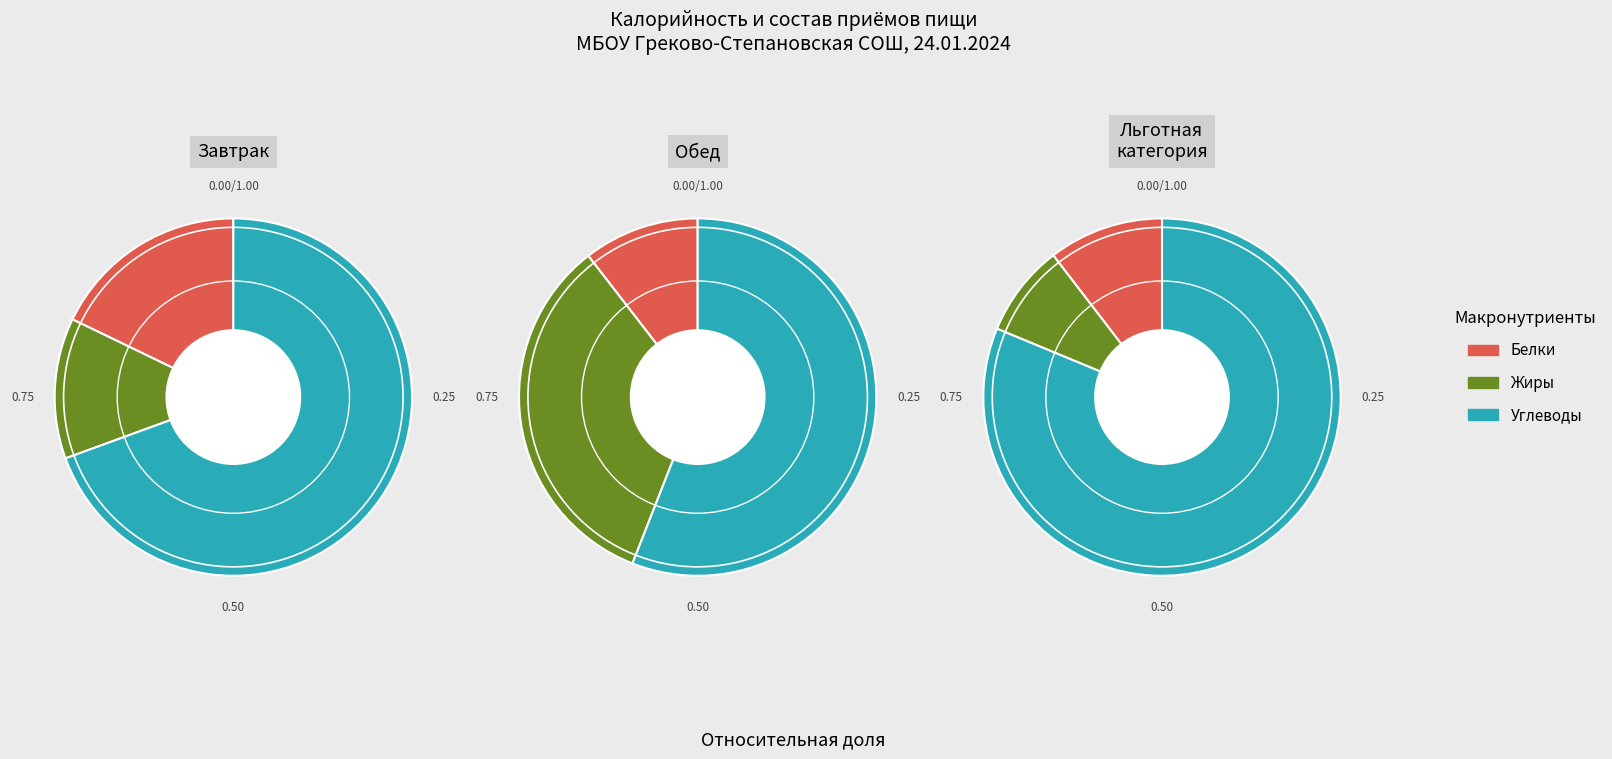

Is the sum of Углеводы and Жиры greater than half?

Yes